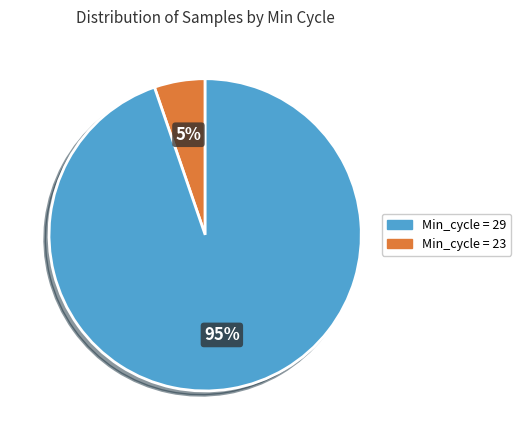

To the nearest percent, what is the average slice percentage?

50%